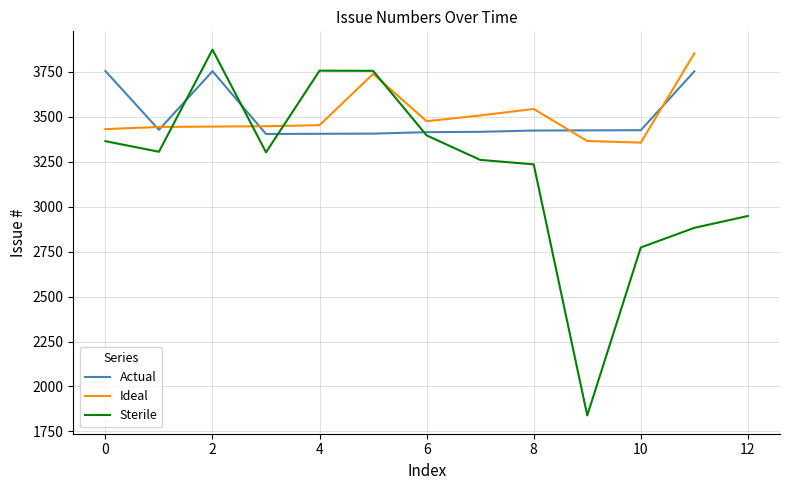

How many values exceed 3424?

18